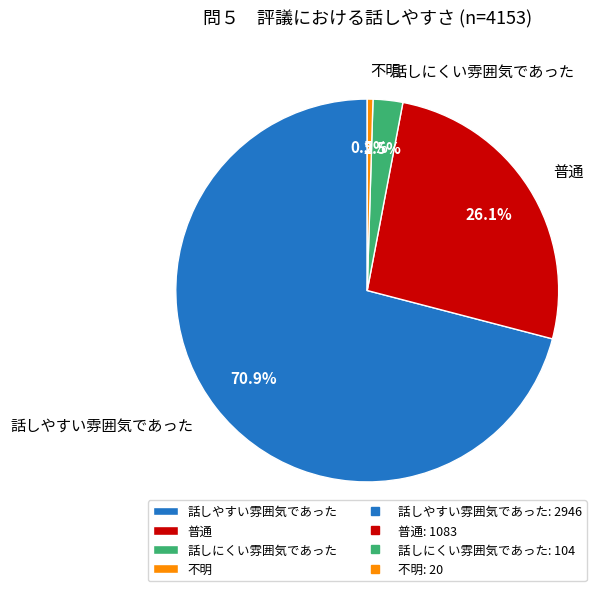

Between 話しにくい雰囲気であった and 不明, which is larger?

話しにくい雰囲気であった